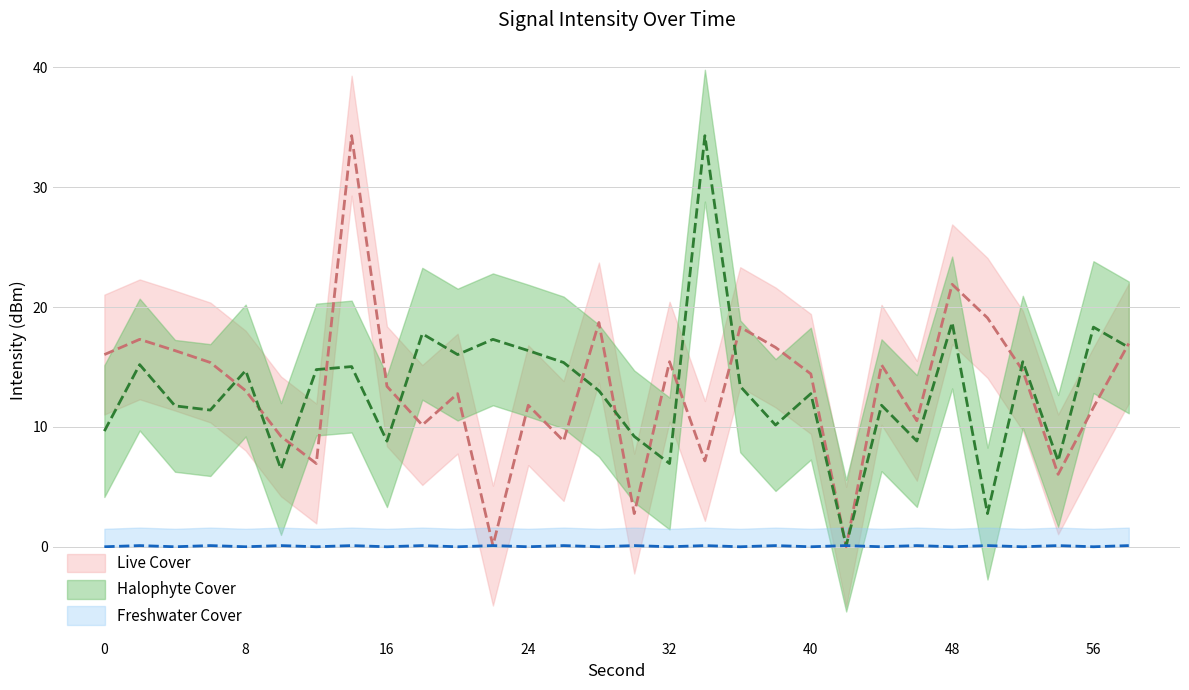

List the series in order of their peak value, highest first.

Live Cover, Halophyte Cover, Freshwater Cover